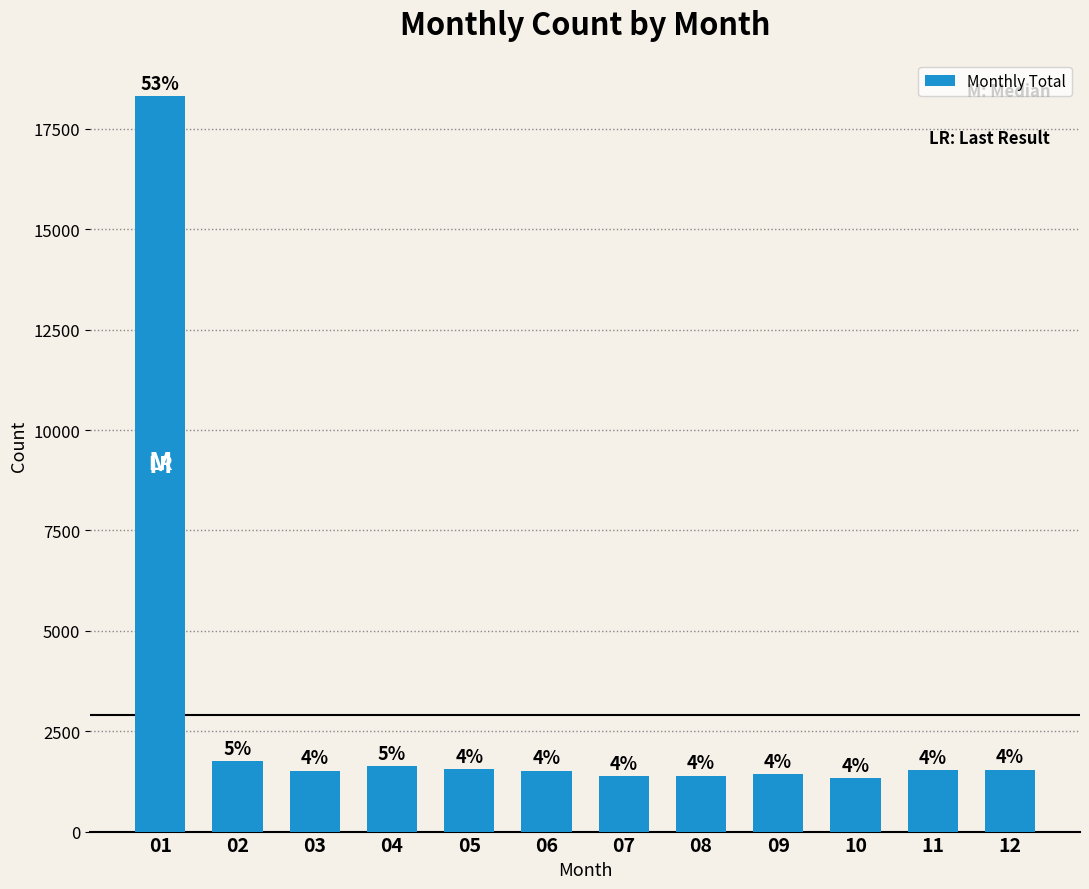

Does the chart contain any negative values?

No